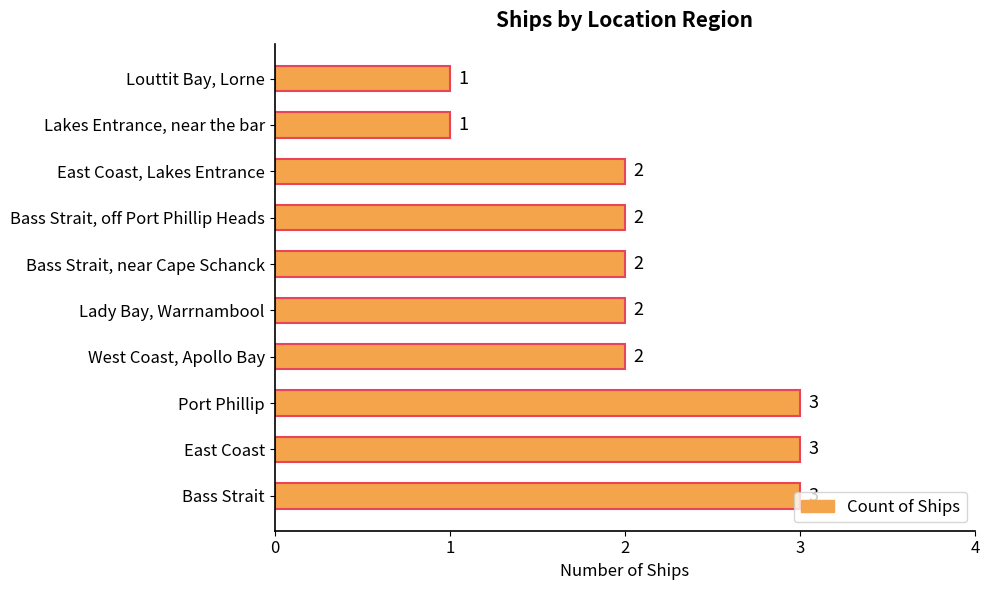

What is the sum of the values at Port Phillip and East Coast, Lakes Entrance?

5